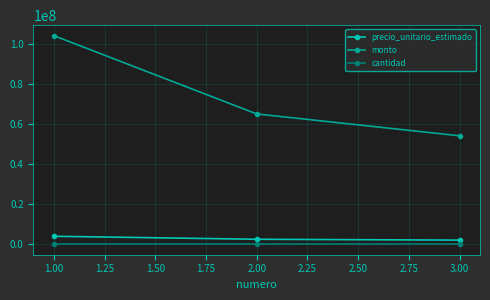

How many lines are shown in the chart?

3